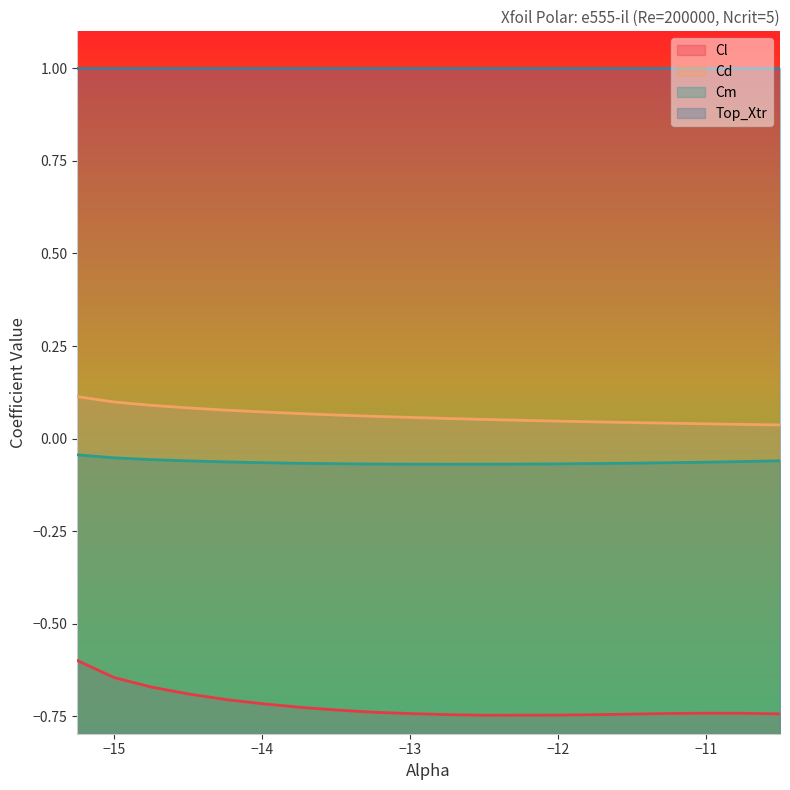

Reading left to right, transcribe all the data shown in this chart.

Cl: -0.6	-0.6	-0.7	-0.7	-0.7	-0.7	-0.7	-0.7	-0.7	-0.7	-0.7	-0.7	-0.7	-0.7	-0.7	-0.7	-0.7	-0.7	-0.7	-0.7
Cd: 0.1	0.1	0.1	0.1	0.1	0.1	0.1	0.1	0.1	0.1	0.1	0.1	0.0	0.0	0.0	0.0	0.0	0.0	0.0	0.0
Cm: -0.0	-0.1	-0.1	-0.1	-0.1	-0.1	-0.1	-0.1	-0.1	-0.1	-0.1	-0.1	-0.1	-0.1	-0.1	-0.1	-0.1	-0.1	-0.1	-0.1